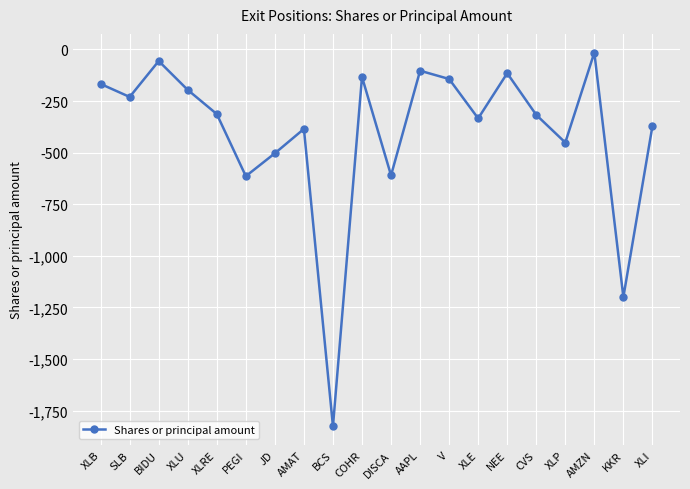

At which category does the data reach its first local peak?

BIDU